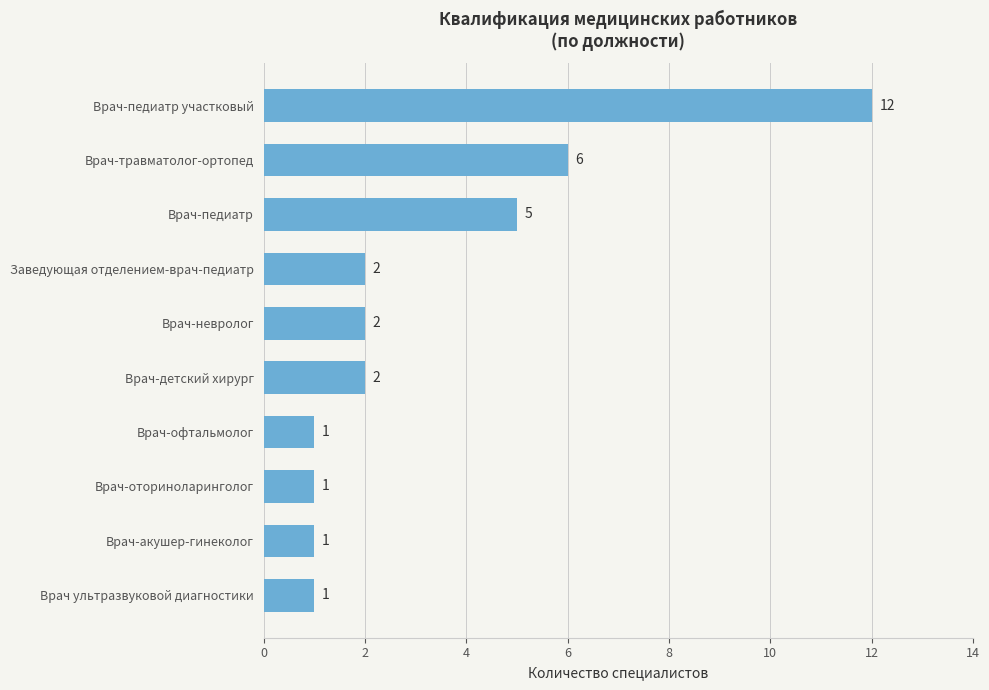

Does the chart contain stacked bars?

No